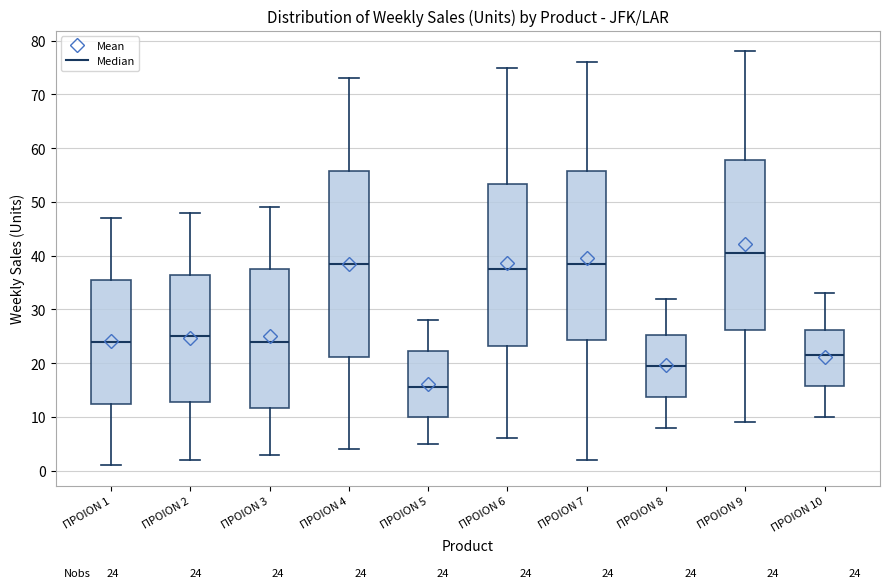

Which box is the tallest, from its lower edge to its upper edge?

ΠΡΟΙΟΝ 4